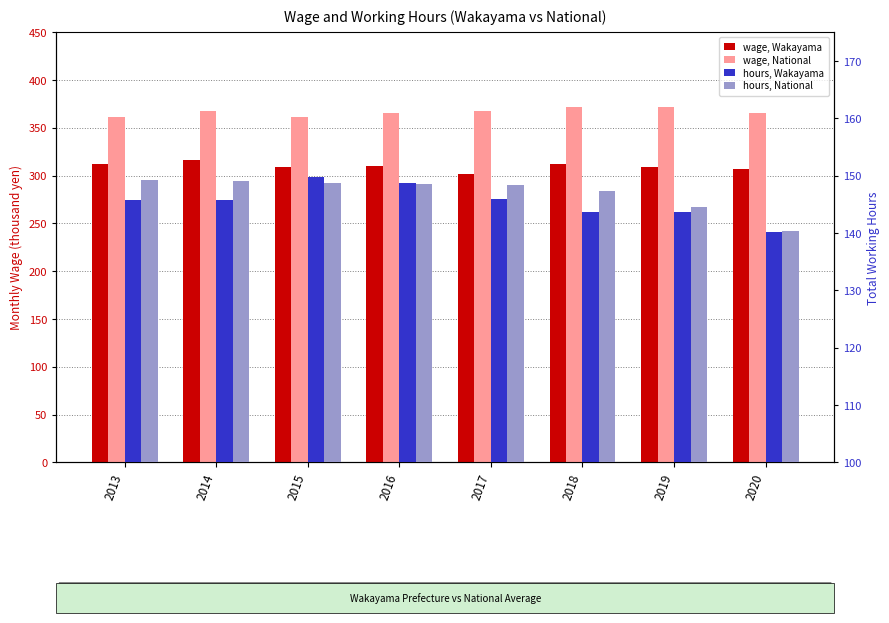

What is the total value across all series at 2013?

968.4